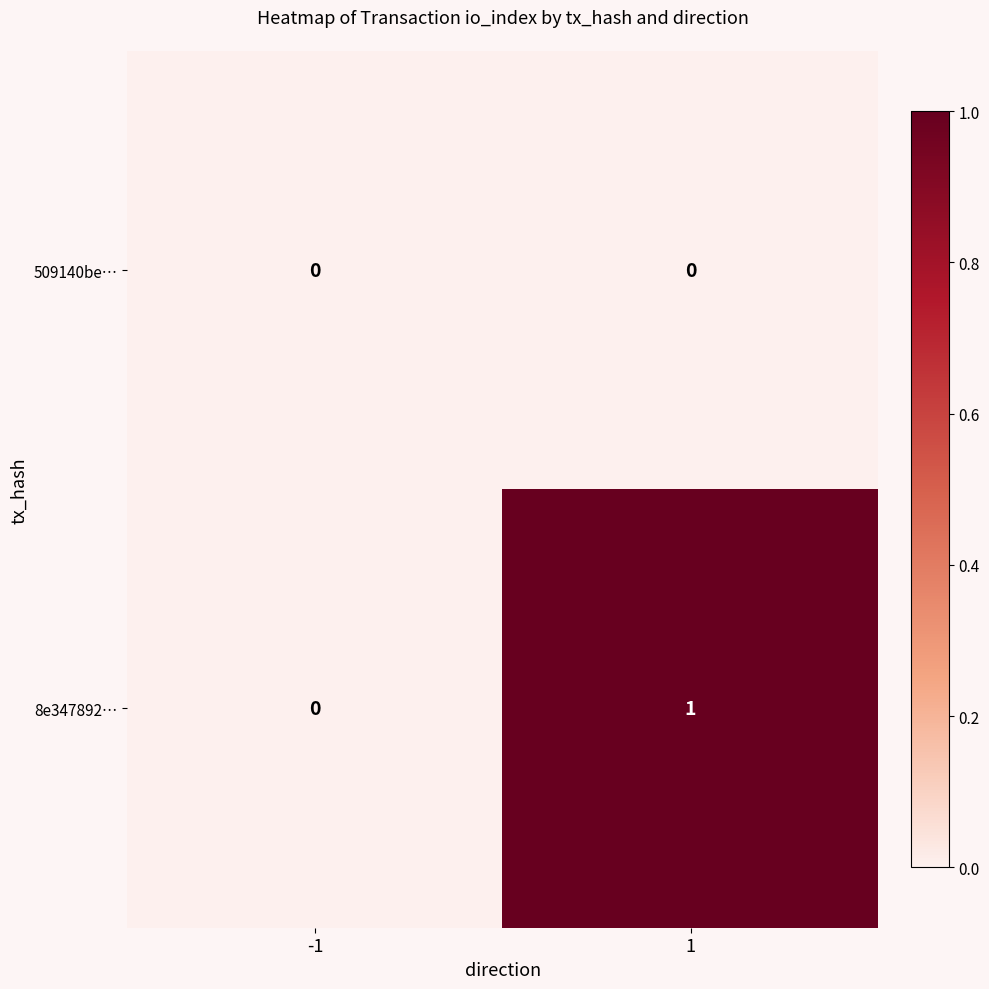

The value of 509140be… at 1 is 0. True or false?

True